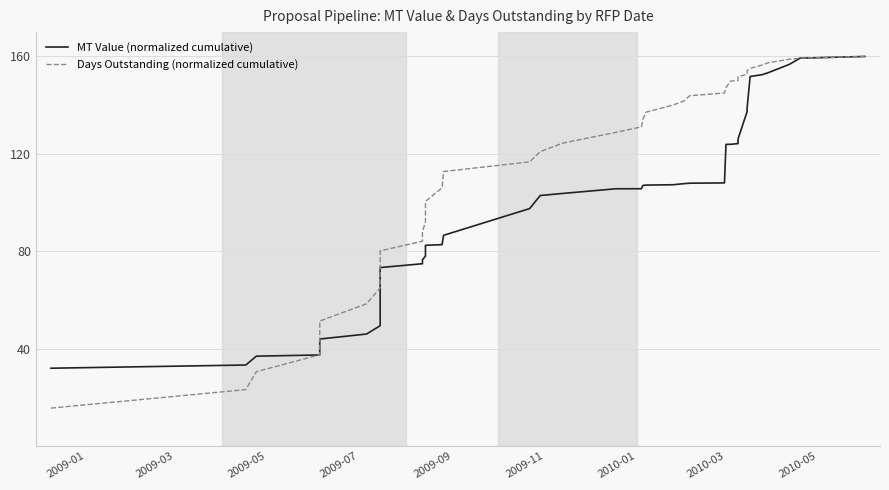

Where do Days Outstanding (normalized cumulative) and MT Value (normalized cumulative) first cross each other?

2009-05 and 2009-07